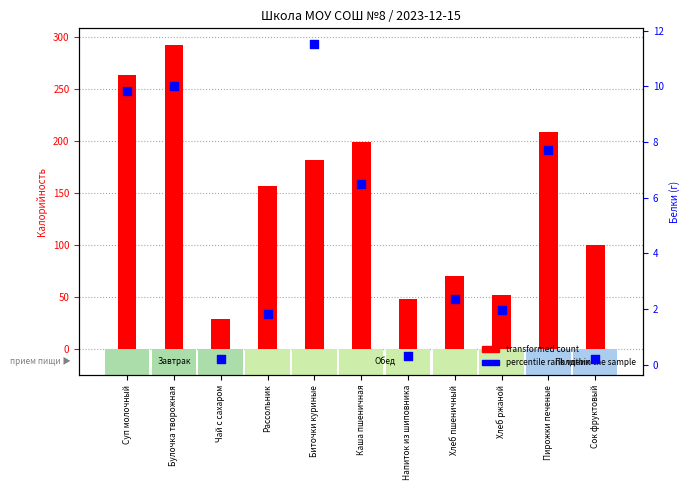

At which category is the sum across all series the highest?

Булочка творожная